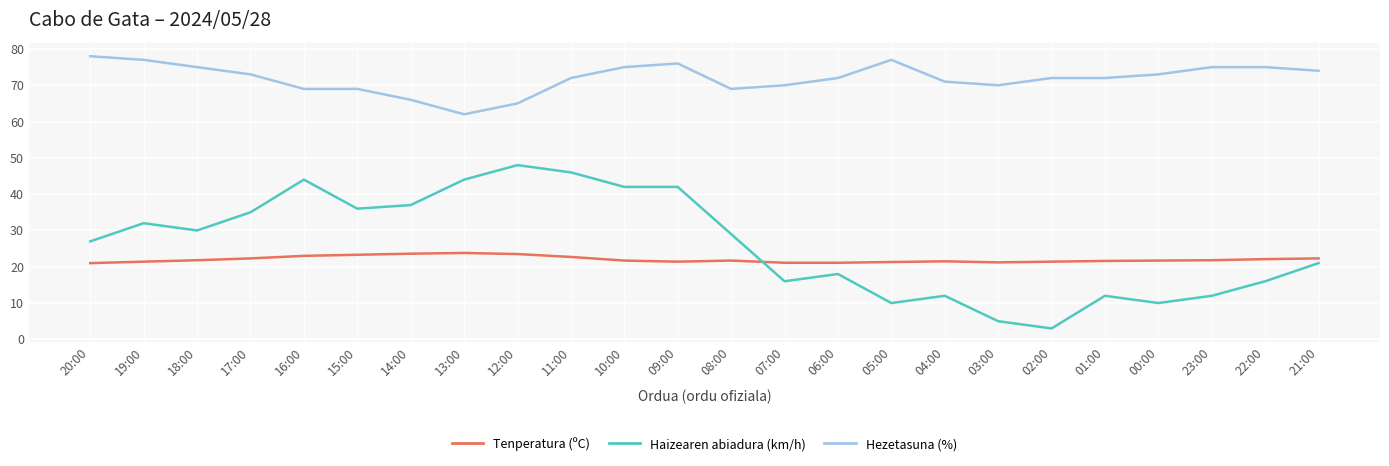

At which category does the chart reach its minimum across all series?

02:00